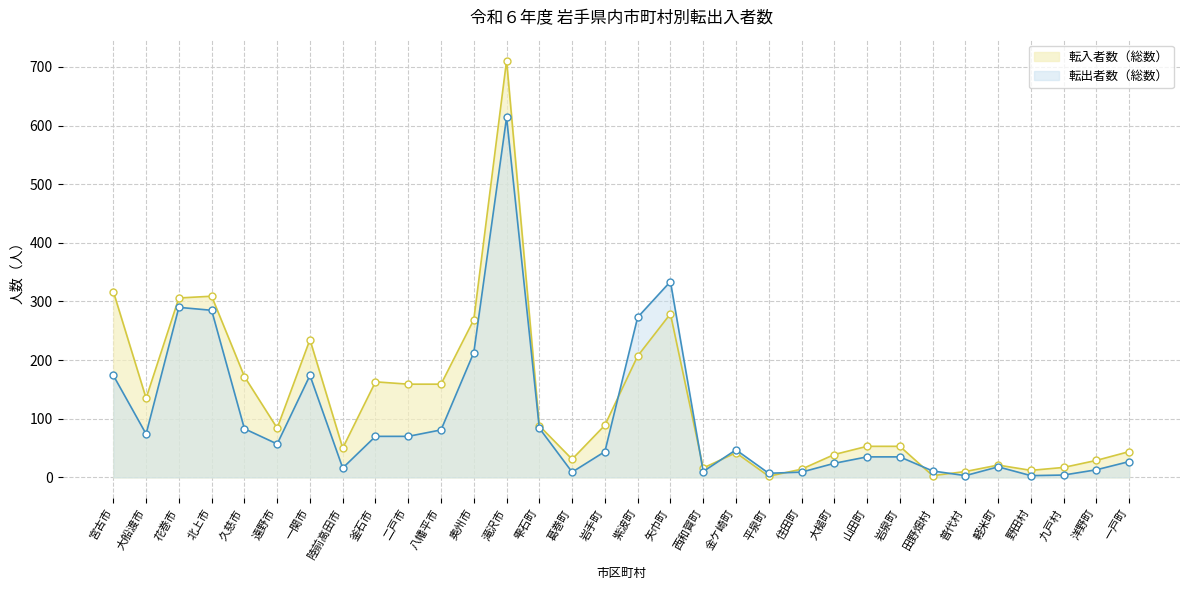

How many lines are shown in the chart?

2